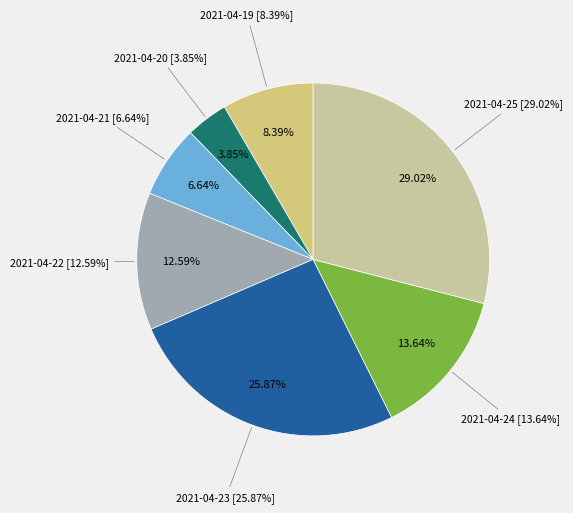

What is the smallest slice in the pie chart?

2021-04-20